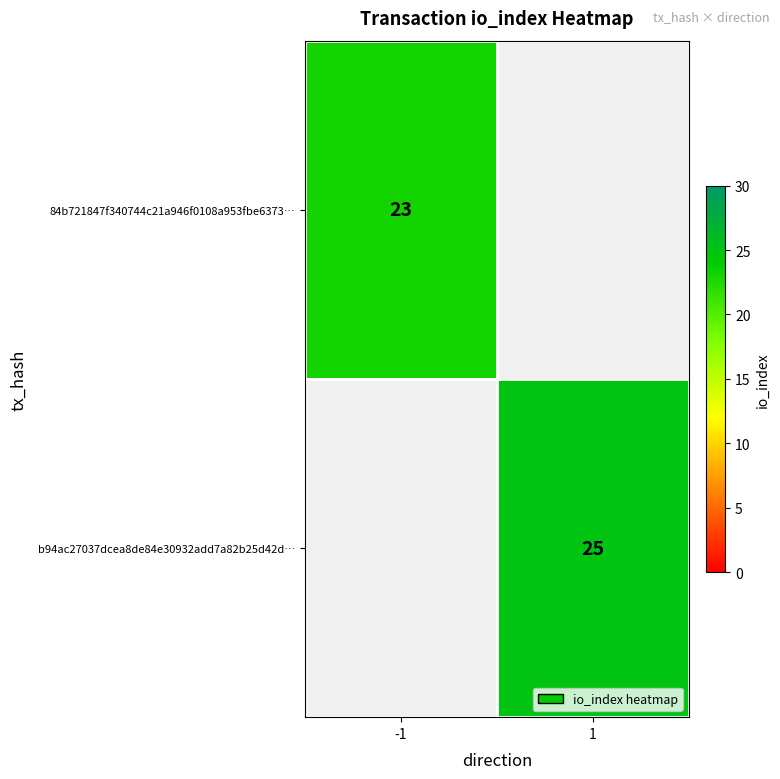

Is the value of 84b721847f340744c21a946f0108a953fbe6373… at -1 greater than the value of b94ac27037dcea8de84e30932add7a82b25d42d… at 1?

No